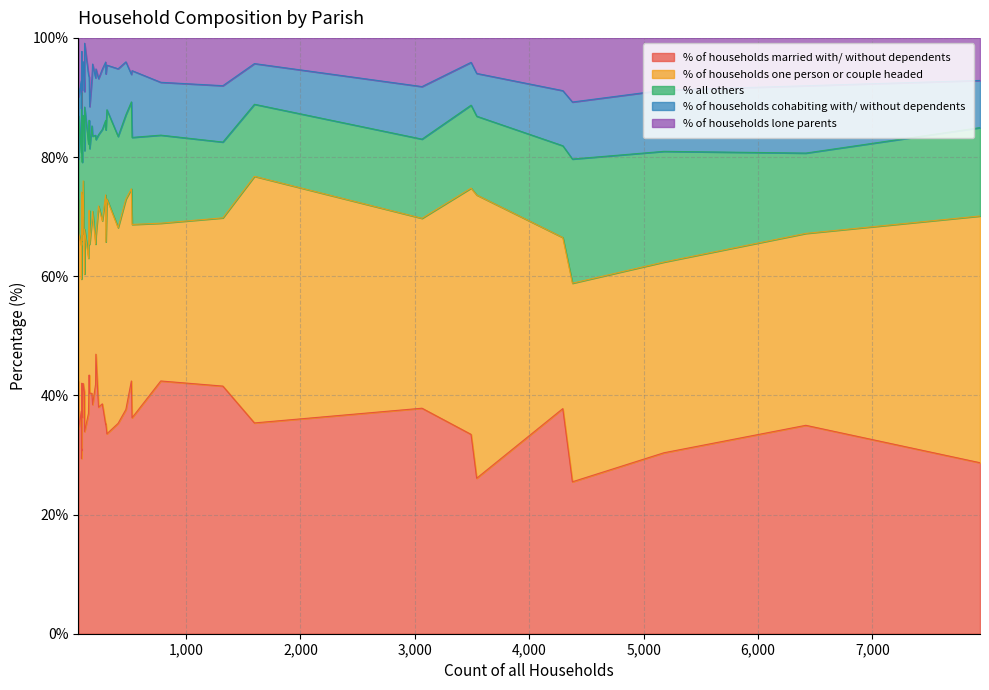

Does the chart display data point markers on the line(s)?

No